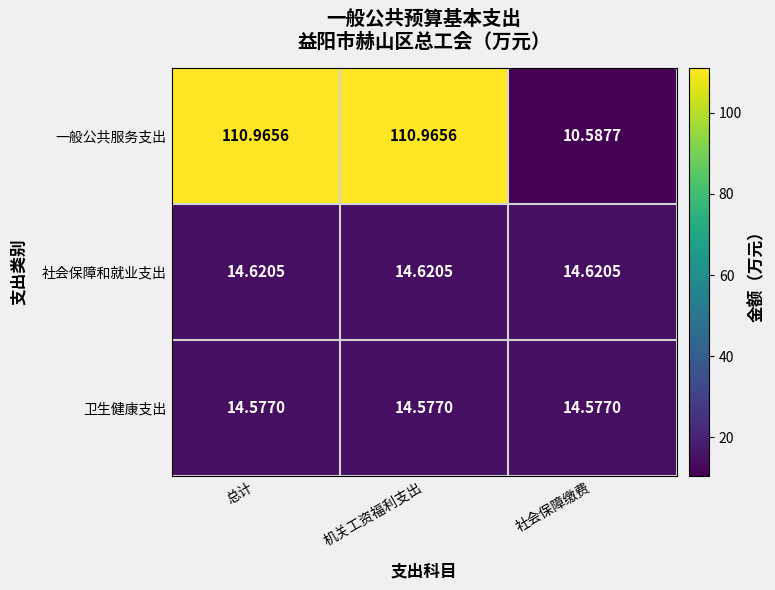

Which series has the largest range (max minus min)?

一般公共服务支出